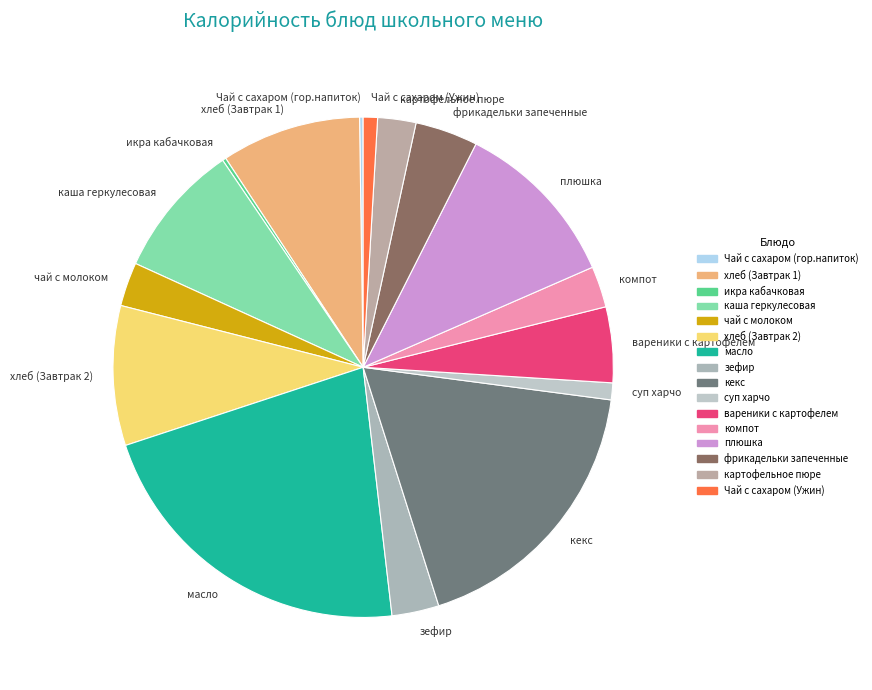

Between хлеб (Завтрак 2) and чай с молоком, which is larger?

хлеб (Завтрак 2)